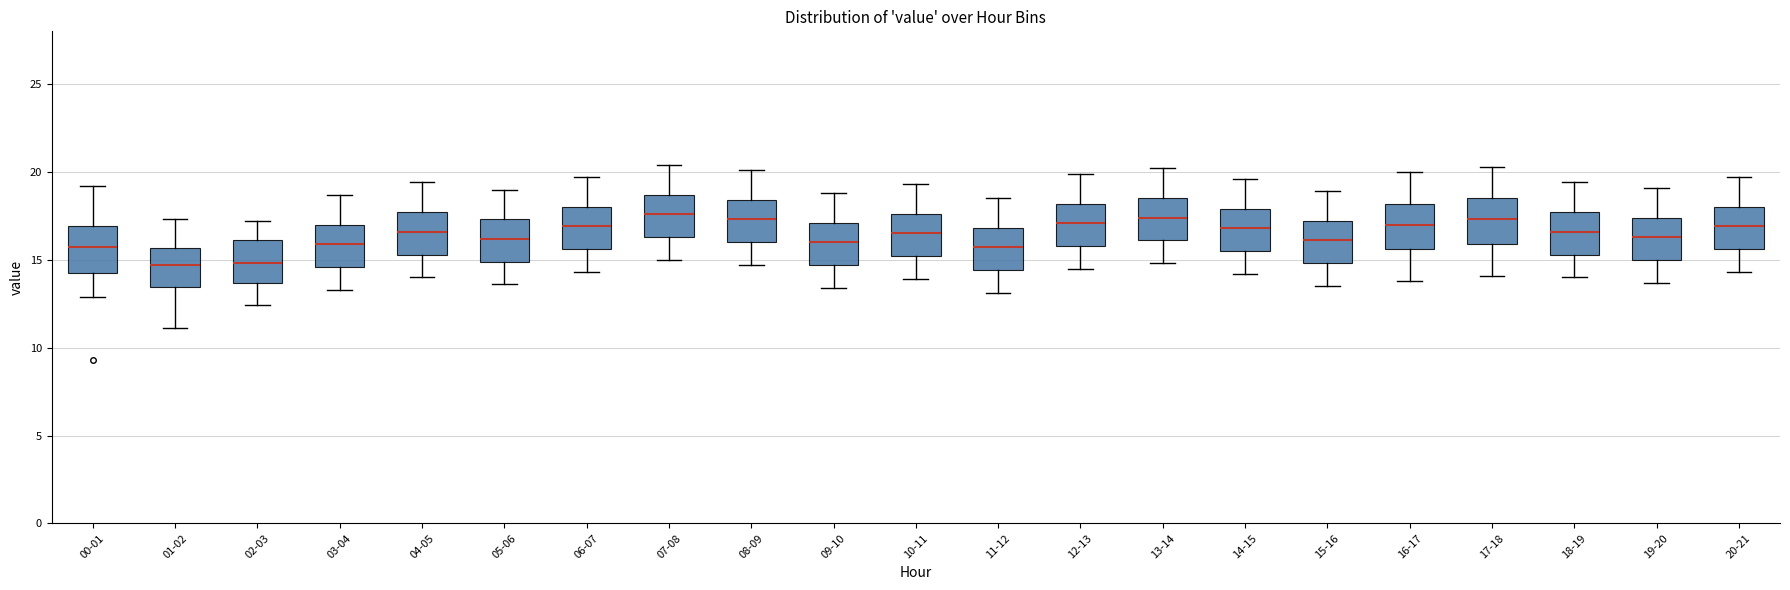

Reading left to right, read every box against the y-axis: the position of its median line, the range the box covers, and the ends of its whiskers. The values are not printed on the chart, so give them approximately, as read against the axis.

00-01: median 15.5, box 14.0 to 17.0, whiskers 13.0 to 19.0
01-02: median 14.5, box 13.5 to 15.5, whiskers 11.0 to 17.5
02-03: median 15.0, box 13.5 to 16.0, whiskers 12.5 to 17.0
03-04: median 16.0, box 14.5 to 17.0, whiskers 13.5 to 18.5
04-05: median 16.5, box 15.5 to 17.5, whiskers 14.0 to 19.5
05-06: median 16.0, box 15.0 to 17.5, whiskers 13.5 to 19.0
06-07: median 17.0, box 15.5 to 18.0, whiskers 14.5 to 19.5
07-08: median 17.5, box 16.5 to 18.5, whiskers 15.0 to 20.5
08-09: median 17.5, box 16.0 to 18.5, whiskers 14.5 to 20.0
09-10: median 16.0, box 14.5 to 17.0, whiskers 13.5 to 19.0
10-11: median 16.5, box 15.0 to 17.5, whiskers 14.0 to 19.5
11-12: median 15.5, box 14.5 to 17.0, whiskers 13.0 to 18.5
12-13: median 17.0, box 16.0 to 18.0, whiskers 14.5 to 20.0
13-14: median 17.5, box 16.0 to 18.5, whiskers 15.0 to 20.0
14-15: median 17.0, box 15.5 to 18.0, whiskers 14.0 to 19.5
15-16: median 16.0, box 15.0 to 17.0, whiskers 13.5 to 19.0
16-17: median 17.0, box 15.5 to 18.0, whiskers 14.0 to 20.0
17-18: median 17.5, box 16.0 to 18.5, whiskers 14.0 to 20.5
18-19: median 16.5, box 15.5 to 17.5, whiskers 14.0 to 19.5
19-20: median 16.5, box 15.0 to 17.5, whiskers 13.5 to 19.0
20-21: median 17.0, box 15.5 to 18.0, whiskers 14.5 to 19.5